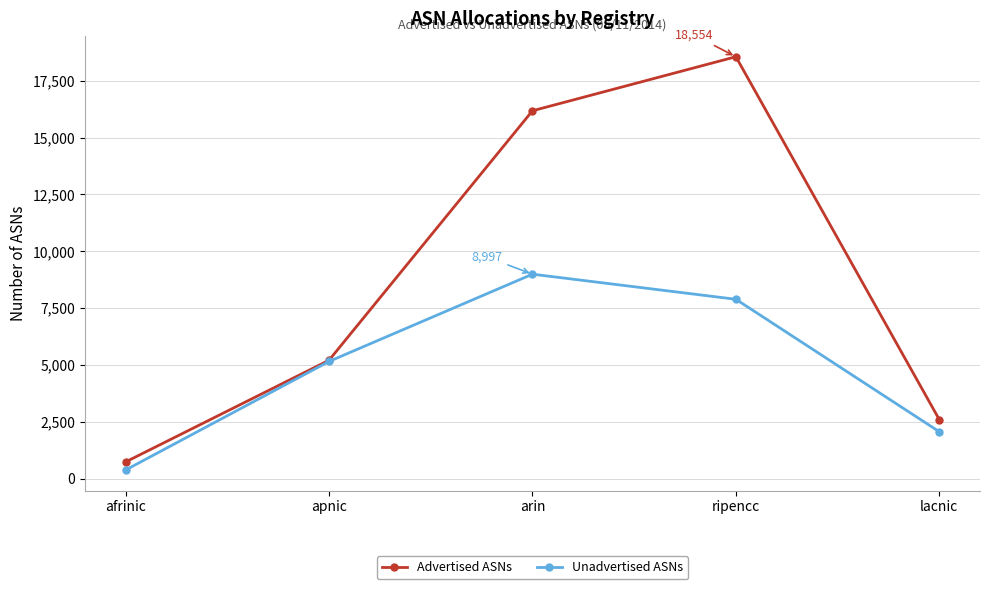

The Advertised ASNs series shows 18554 at ripencc. True or false?

True